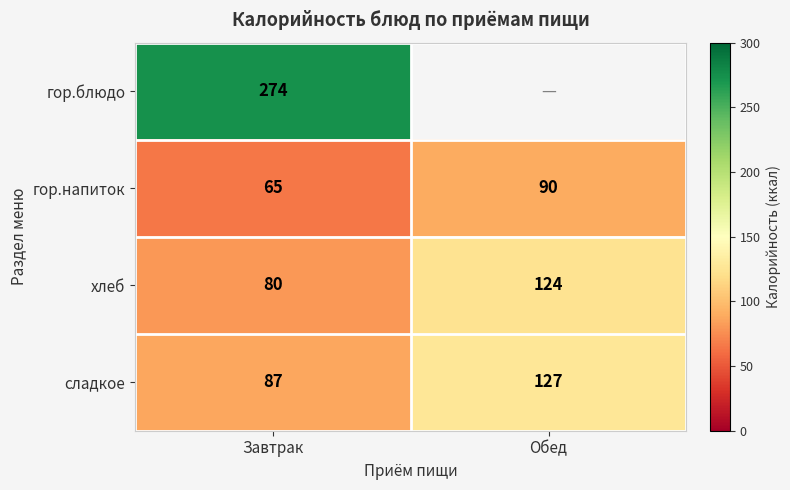

At which category is the sum across all series the highest?

Завтрак